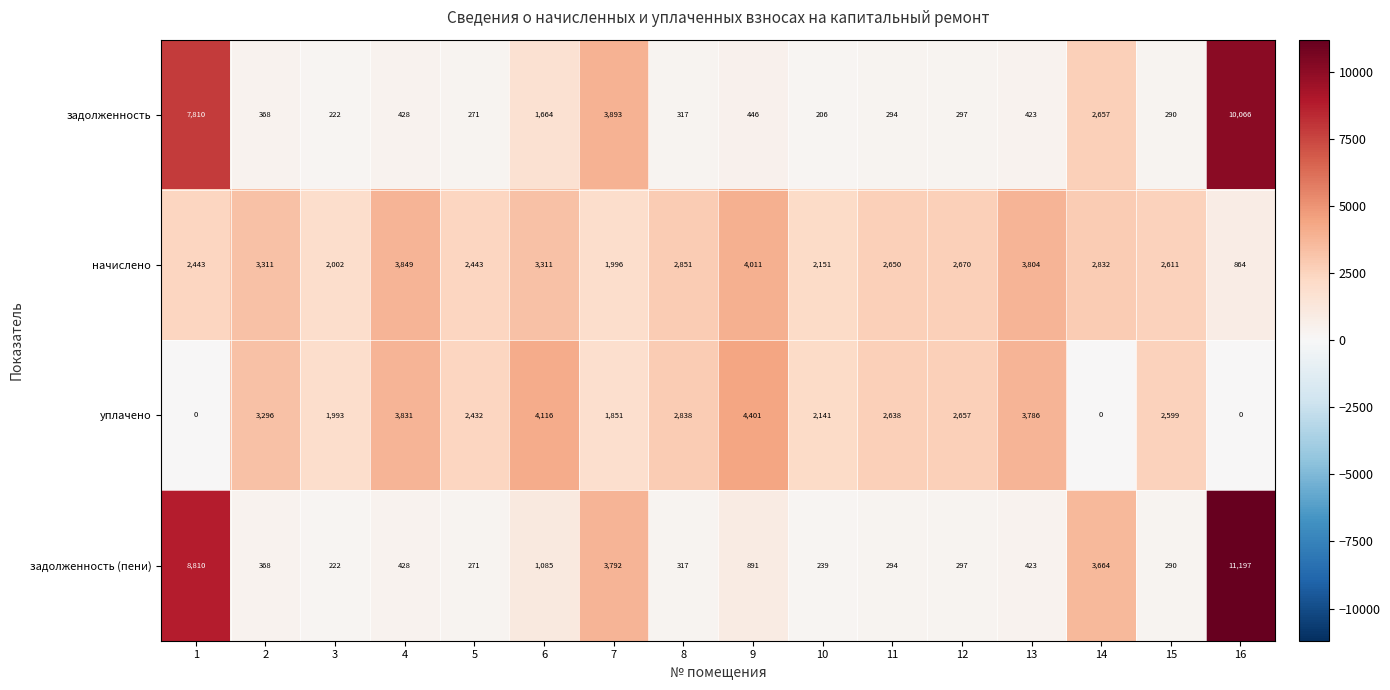

What is the maximum value for начислено?

4011